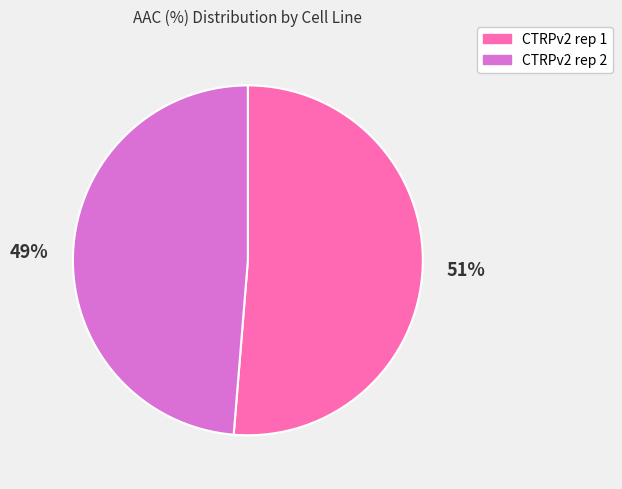

To the nearest percent, what is the combined percentage of CTRPv2 rep 2 and CTRPv2 rep 1?

100%